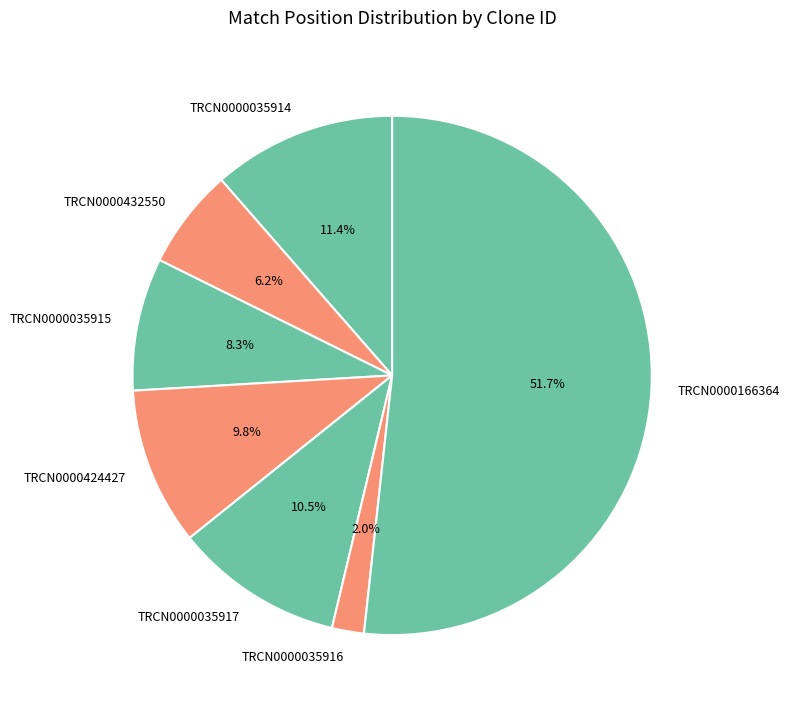

How many slices are in this pie chart?

7